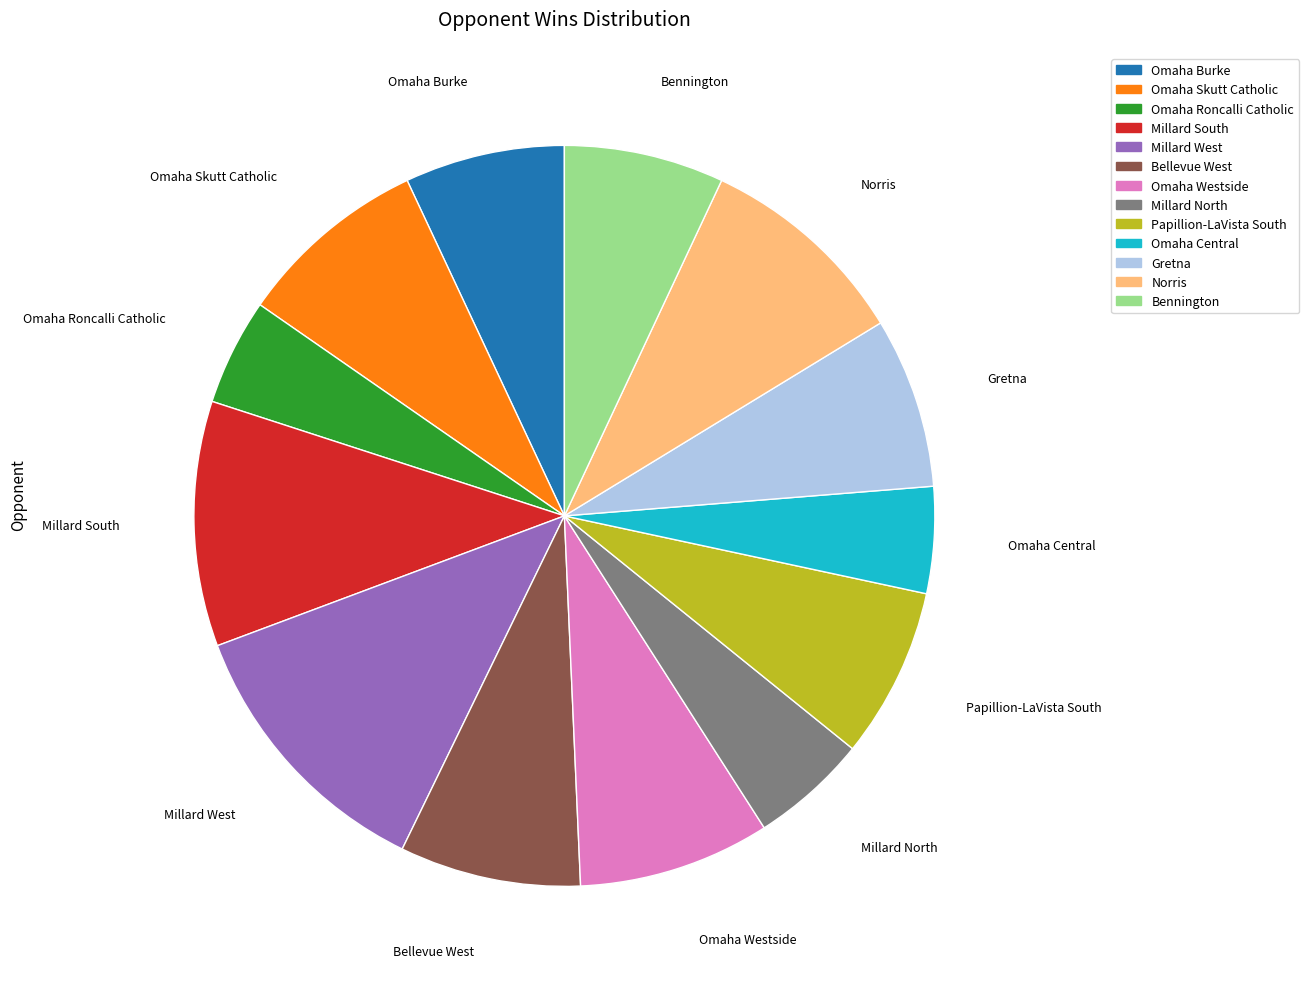

Which category has the biggest portion of the pie?

Millard West